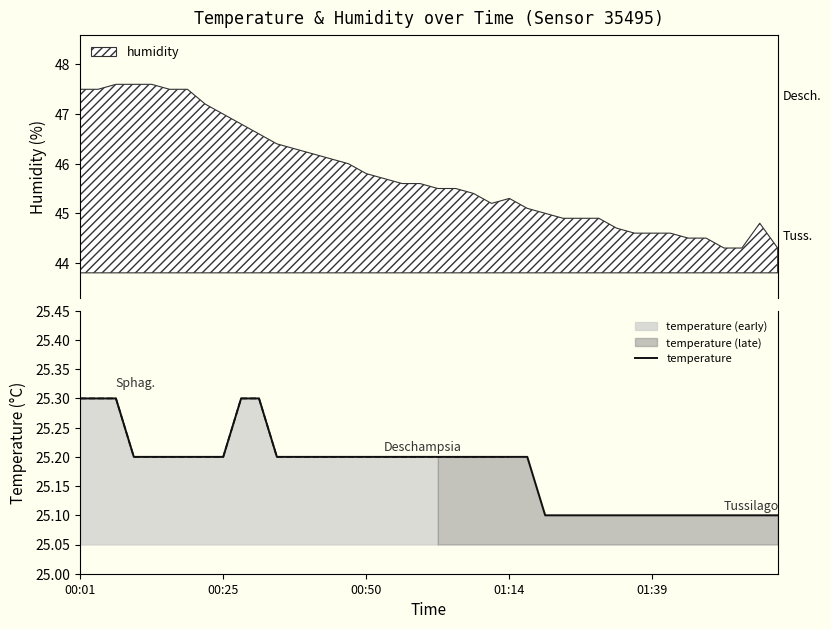

What is the label of the 23rd point from the left?

22